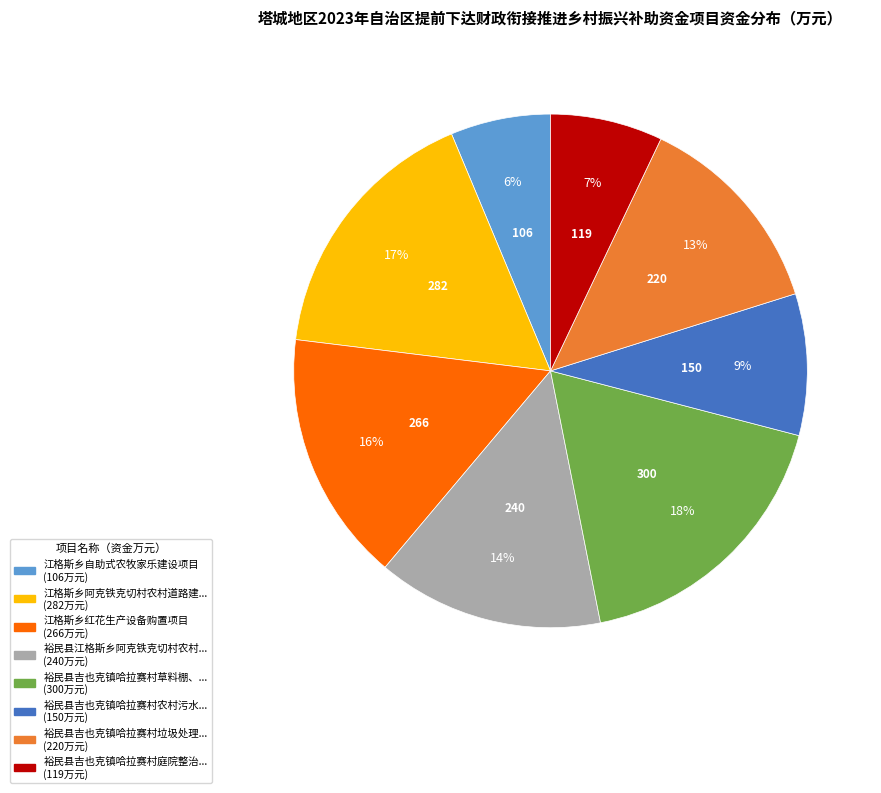

Count the number of slices in the pie.

8